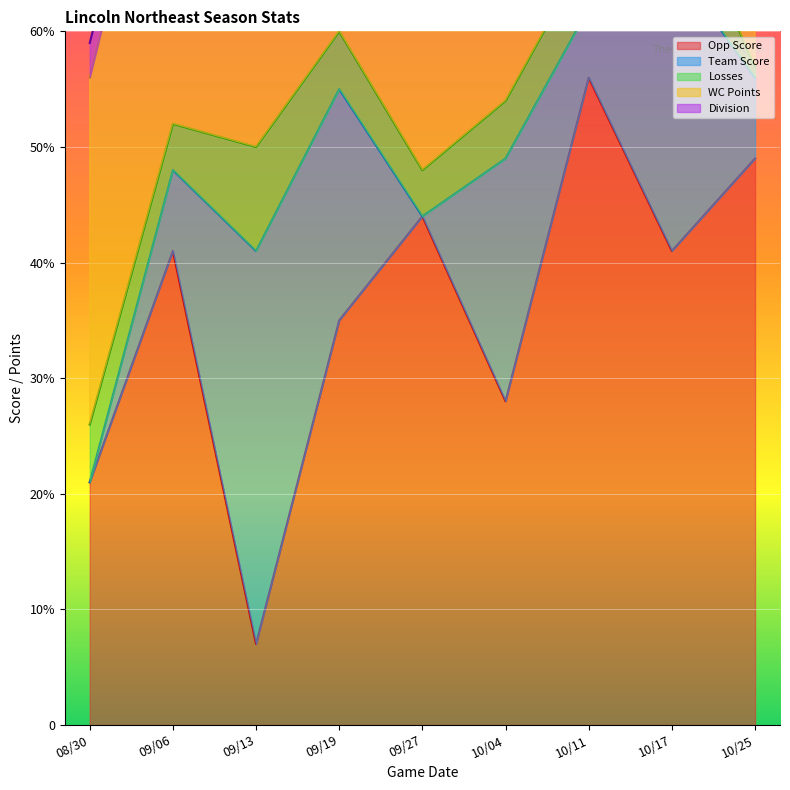

List the series in order of their peak value, highest first.

Opp Score, WC Points, Team Score, Losses, Division